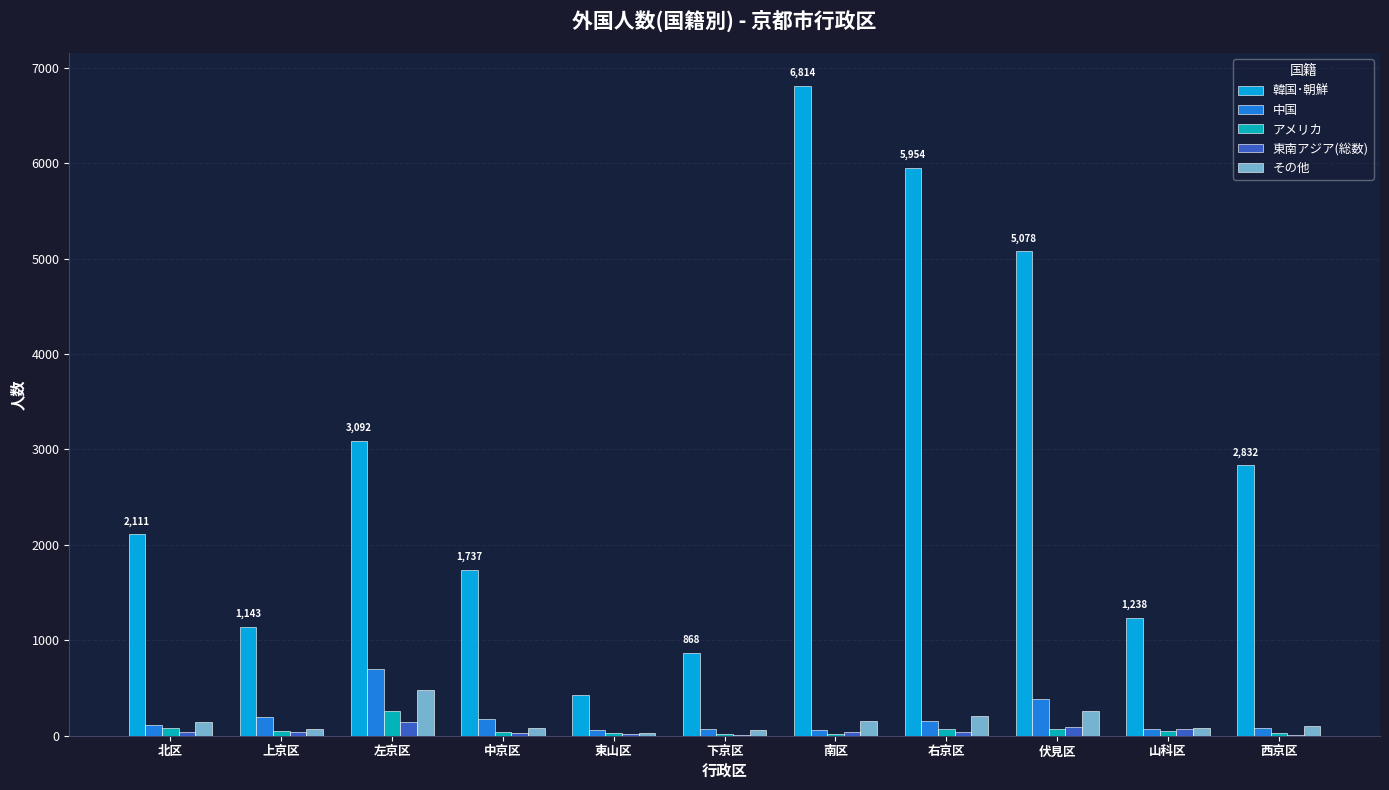

True or false: 韓国･朝鮮 has a value of 10320 at 右京区.

False